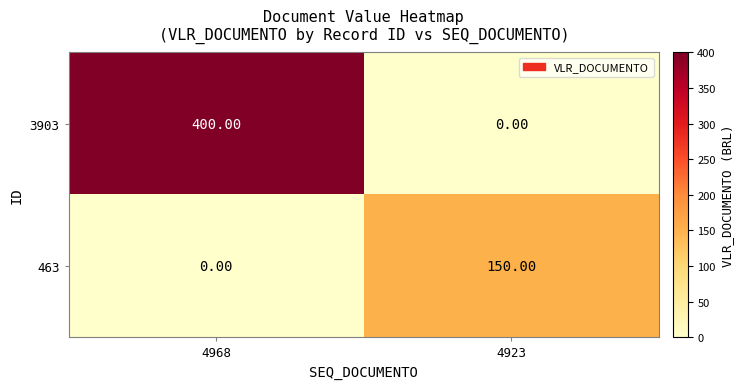

What is the sum of the 463 values at 4923 and 4968?

150